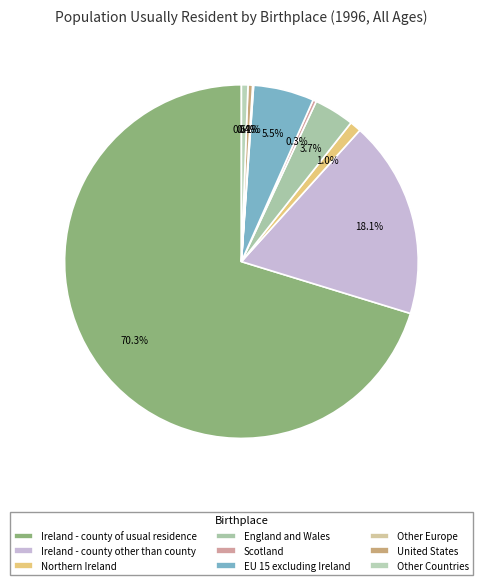

What is the ratio of the value at EU 15 excluding Ireland to the value at Scotland?

17.9